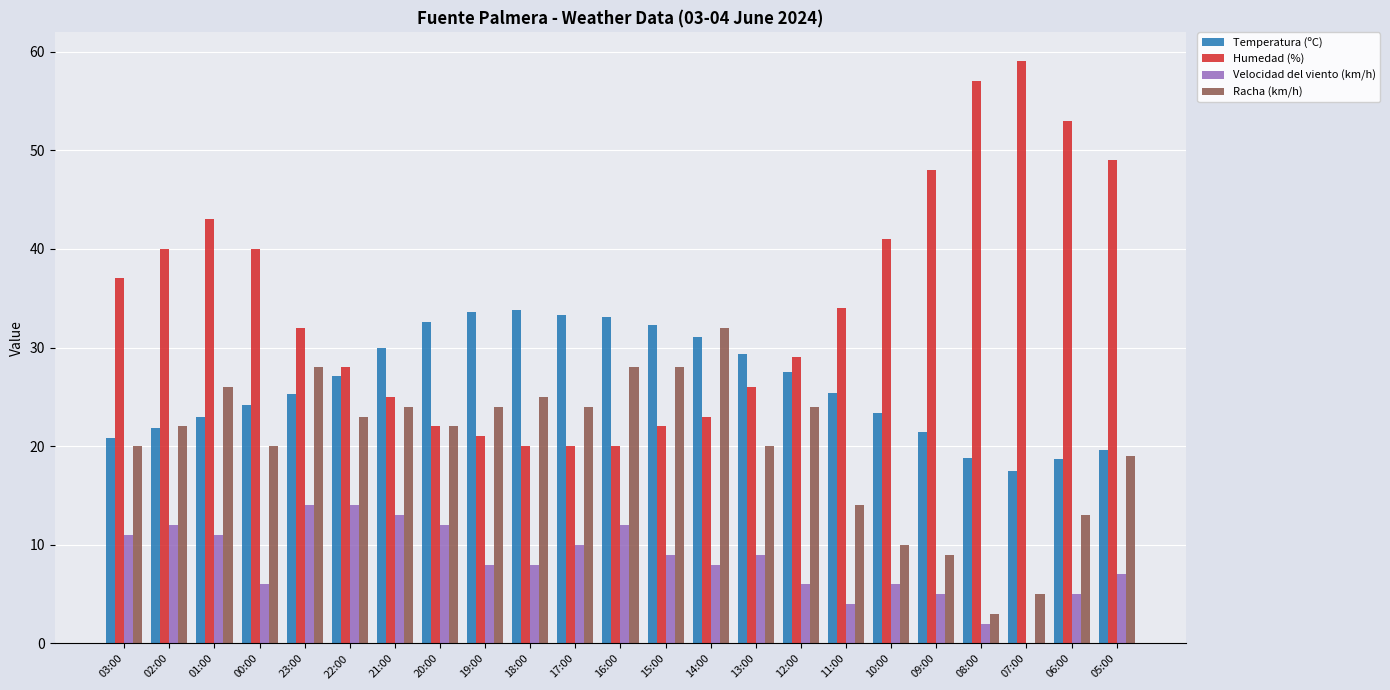

The Velocidad del viento (km/h) series shows 8.0 at 18:00. True or false?

True